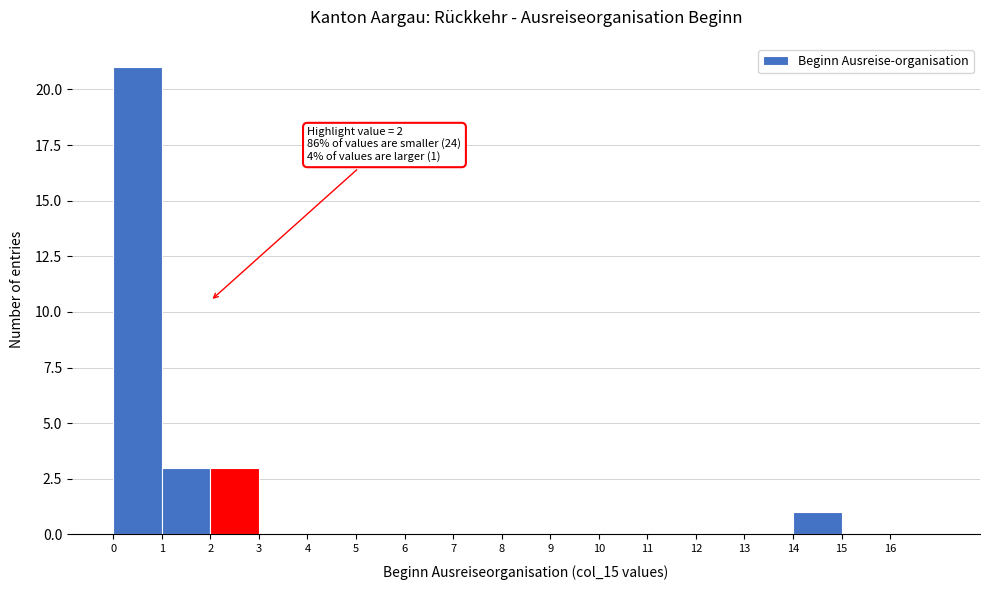

Over which range of the x-axis is the bar tallest?

0 to 1